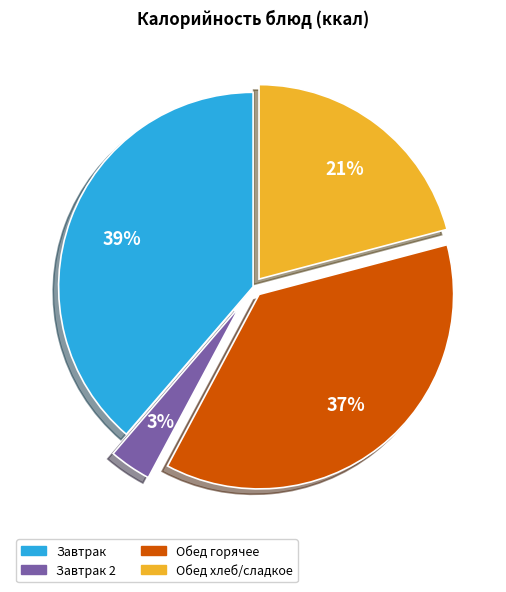

Rank the categories by value from highest to lowest.

Завтрак, Обед горячее, Обед хлеб/сладкое, Завтрак 2